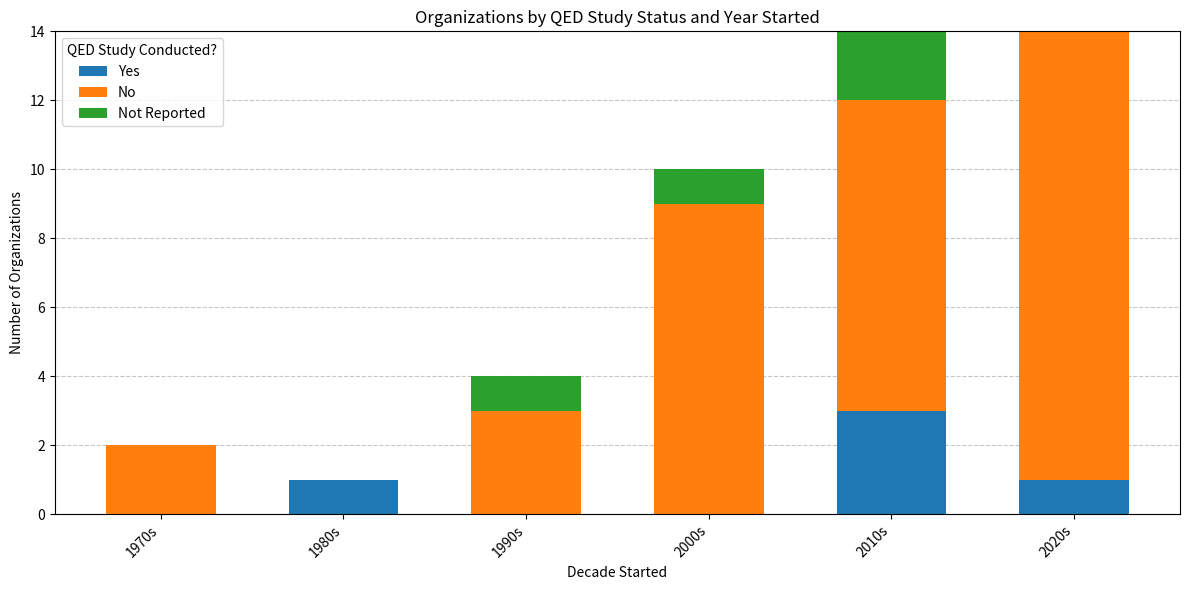

What is the difference between the Yes values at 2020s and 1990s?

1